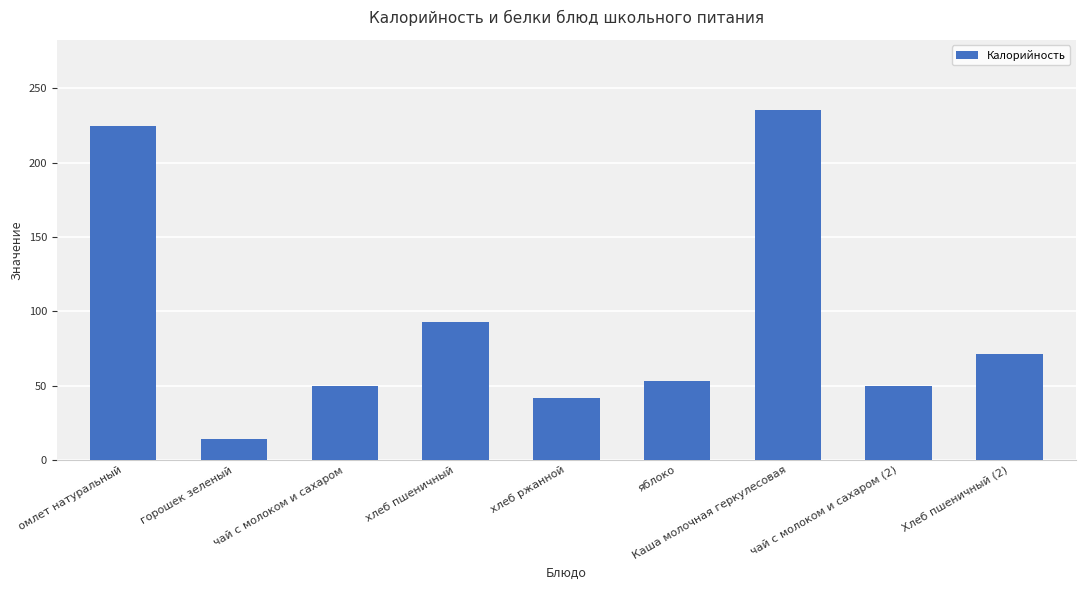

What is the greatest value displayed?

235.5